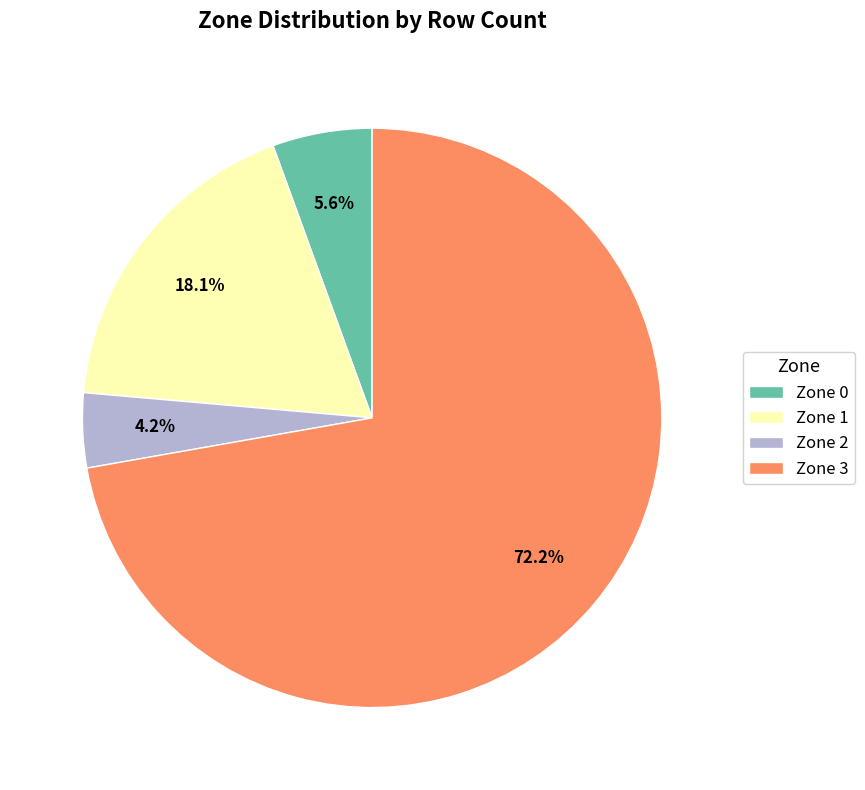

Which has a higher value, Zone 3 or Zone 1?

Zone 3